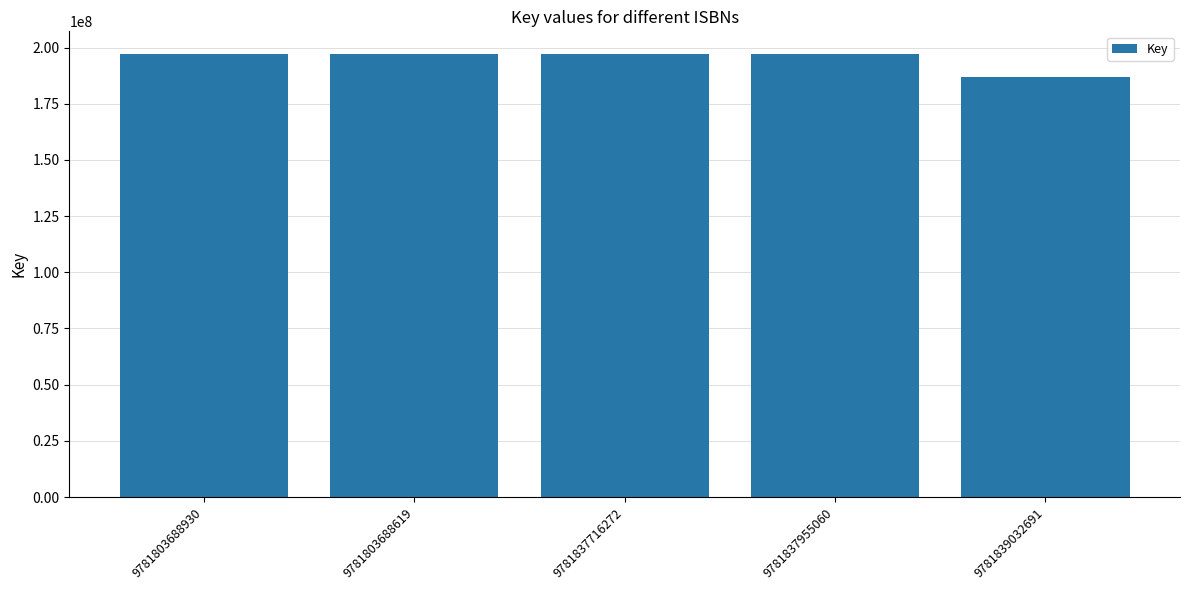

What position from the left is 9781837955060?

4